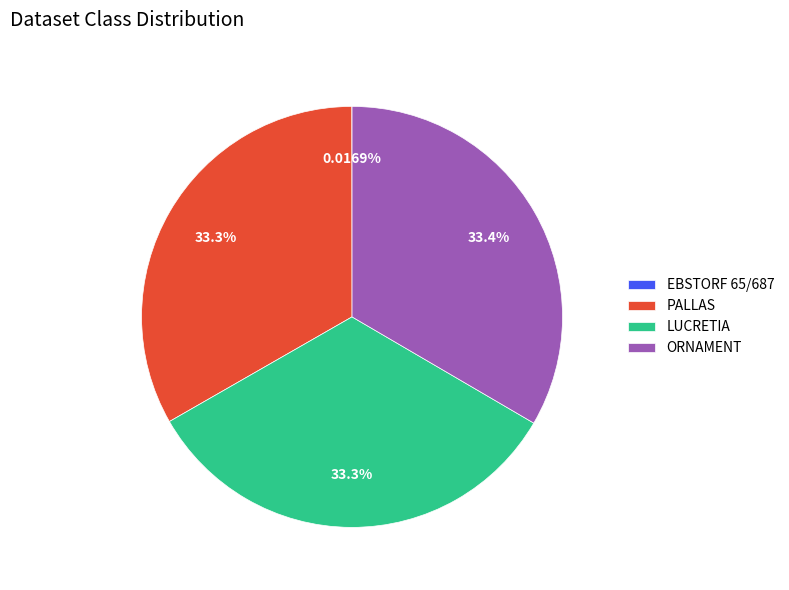

Is there any slice that represents more than half of the pie?

No